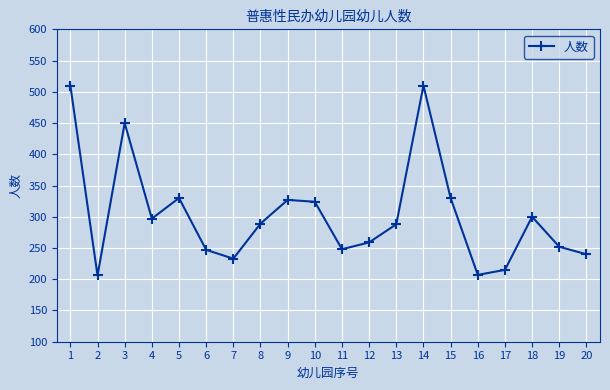

True or false: the data shows 259 at 12.

True